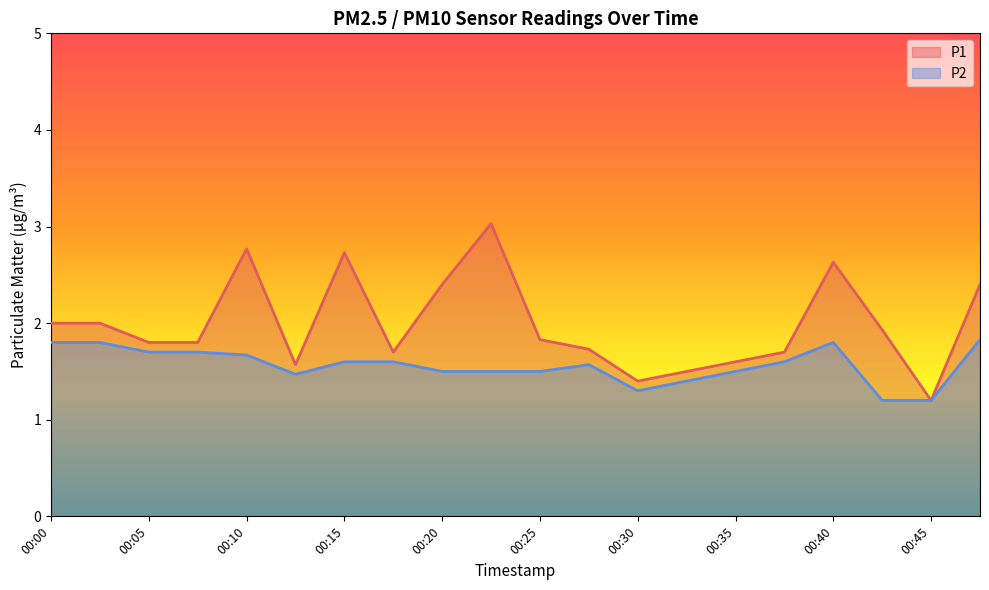

At 00:05, list the series in order from smallest to largest.

P2, P1